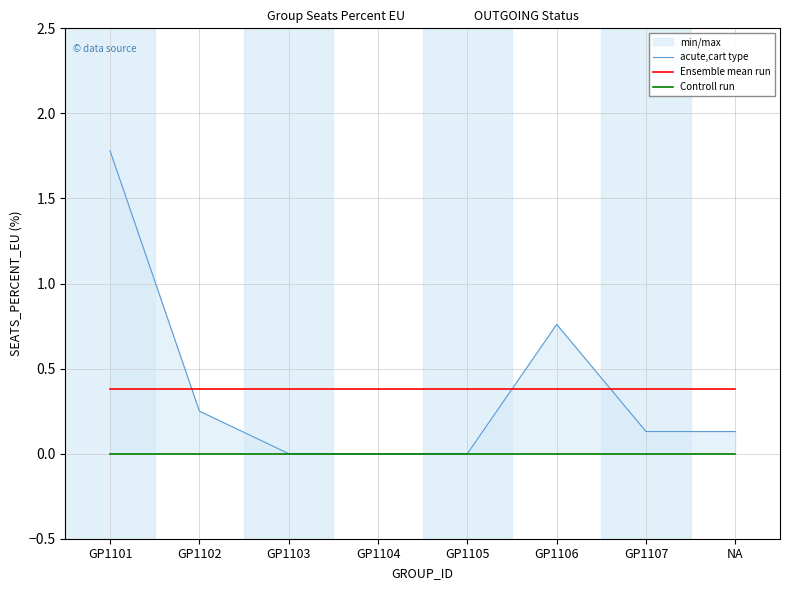

What is the sum of all Ensemble mean run values?

3.1